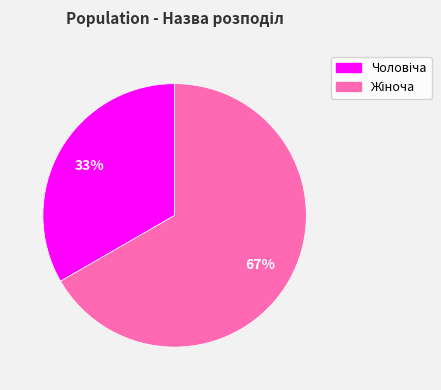

Is there any slice that represents more than half of the pie?

Yes